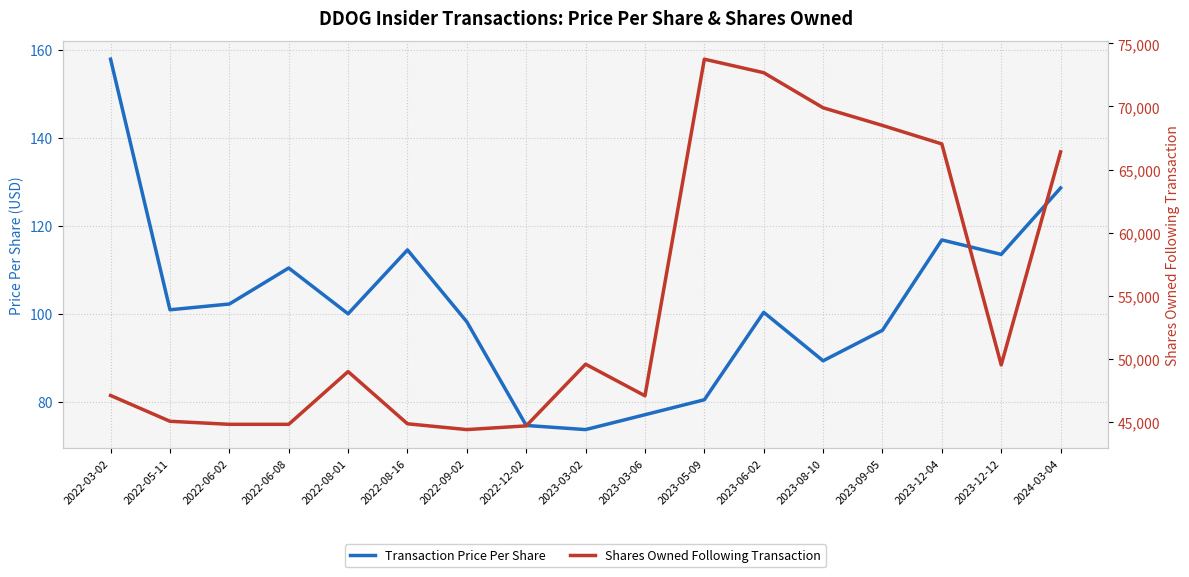

True or false: Shares Owned Following Transaction and Transaction Price Per Share cross at least once.

False